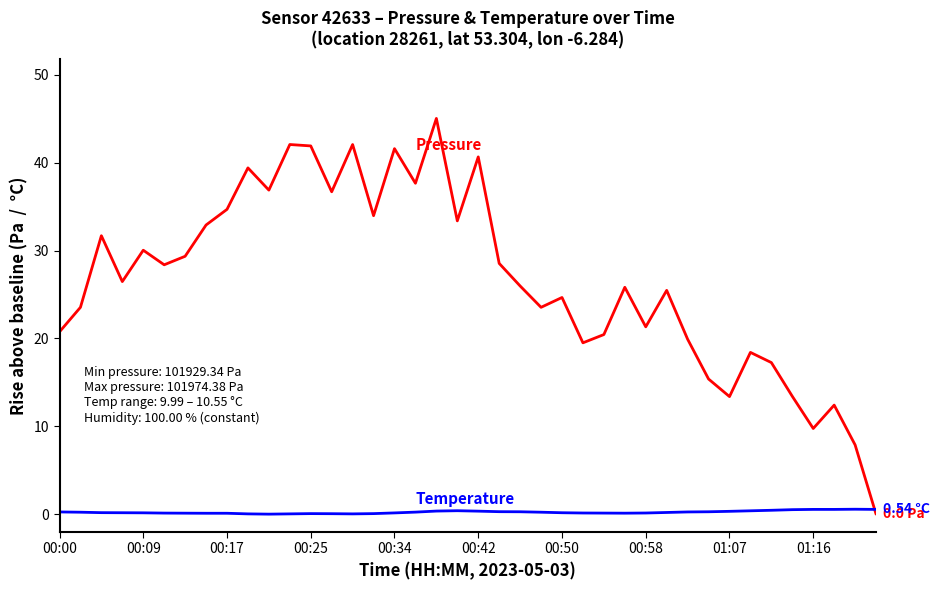

Does the chart display data point markers on the line(s)?

No